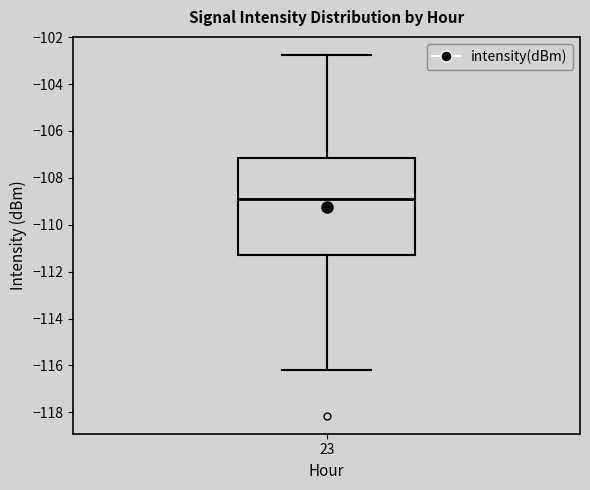

Read this box plot against the y-axis: the position of the median line, the range covered by the box, and the ends of both whiskers. The values are not printed on the chart, so give them approximately, as read against the axis.

median -109.0, box -111.2 to -107.2, whiskers -116.2 to -102.8